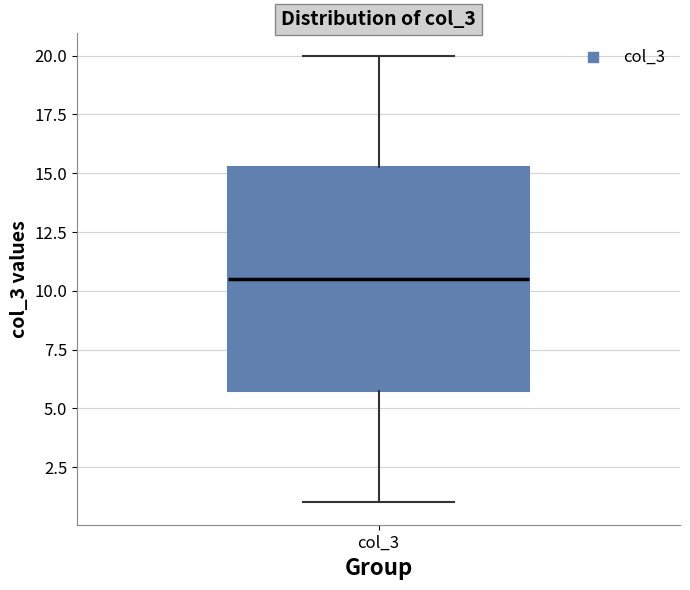

Read this box plot against the y-axis: the position of the median line, the range covered by the box, and the ends of both whiskers. The values are not printed on the chart, so give them approximately, as read against the axis.

median 10.5, box 6.0 to 15.5, whiskers 1.0 to 20.0